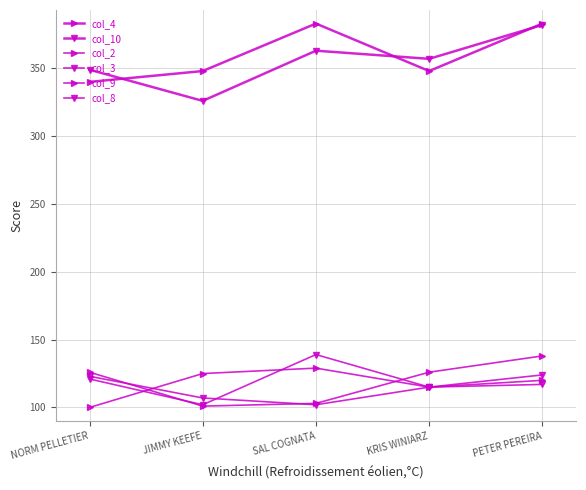

Rank the series by their maximum value, from lowest to highest.

col_8, col_2, col_9, col_3, col_10, col_4